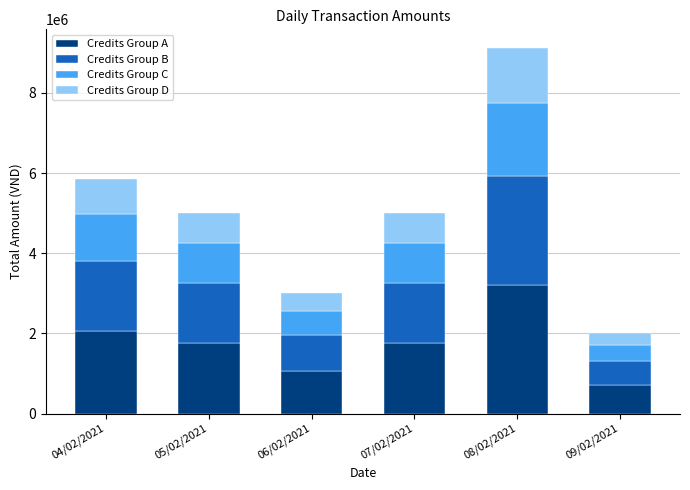

What are all the series names shown in the legend?

Credits Group A, Credits Group B, Credits Group C, Credits Group D